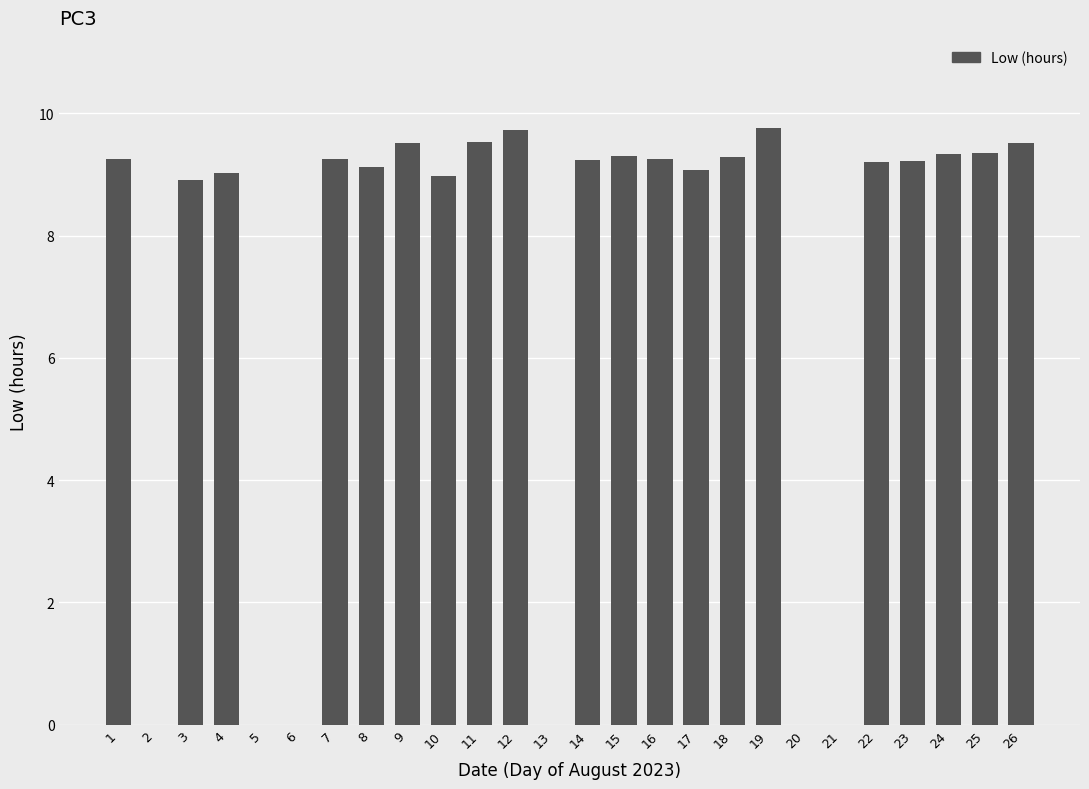

Is it true that the value at 6 is 5.5?

False